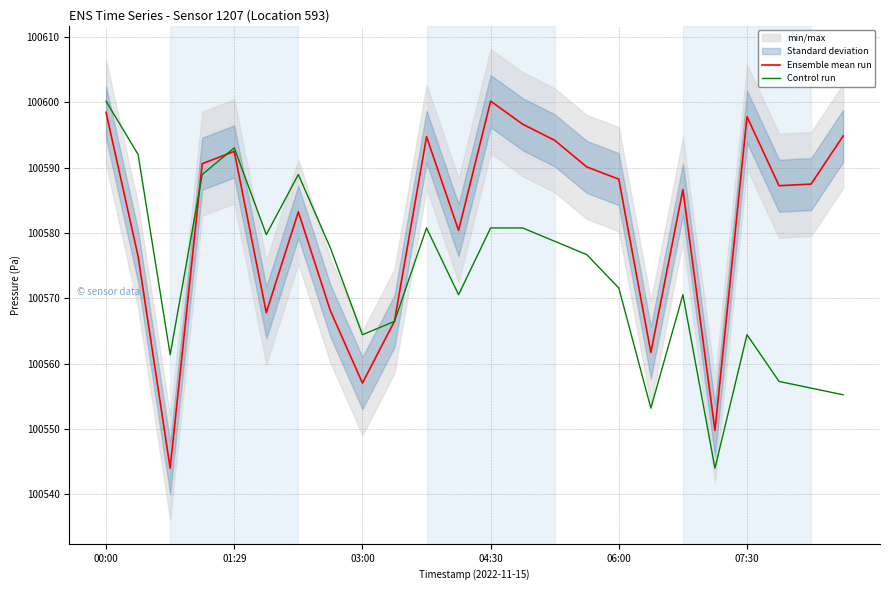

Is this an area chart (filled region under the line)?

No